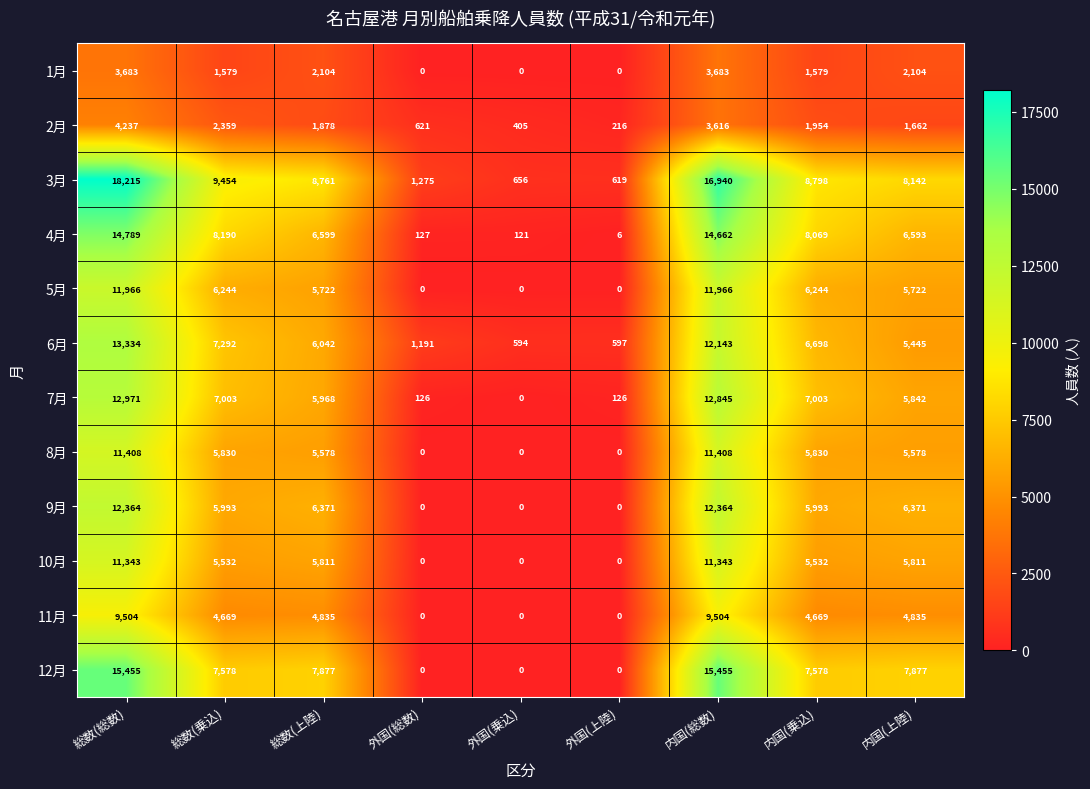

What is the difference between the 12月 values at 内国(上陸) and 総数(乗込)?

299